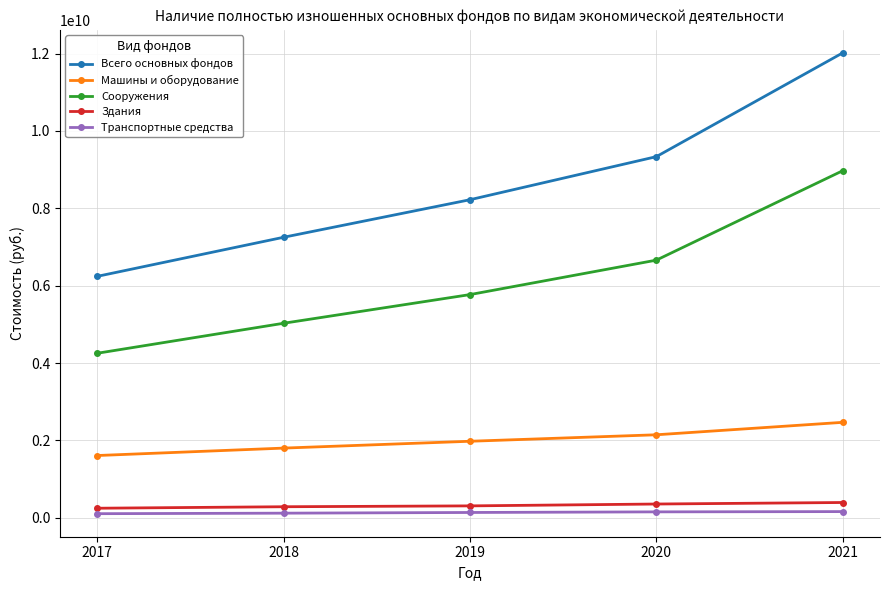

What is the difference between the maximum and second lowest values in the Машины и оборудование series?

665917925